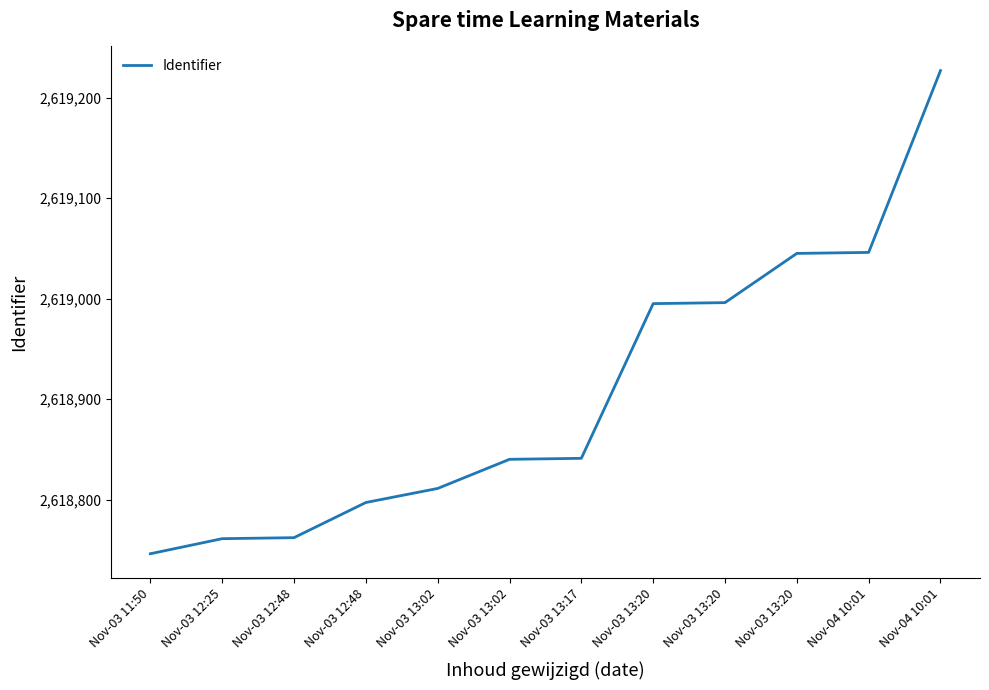

At which category does the chart reach its peak across all series?

Nov-04 10:01